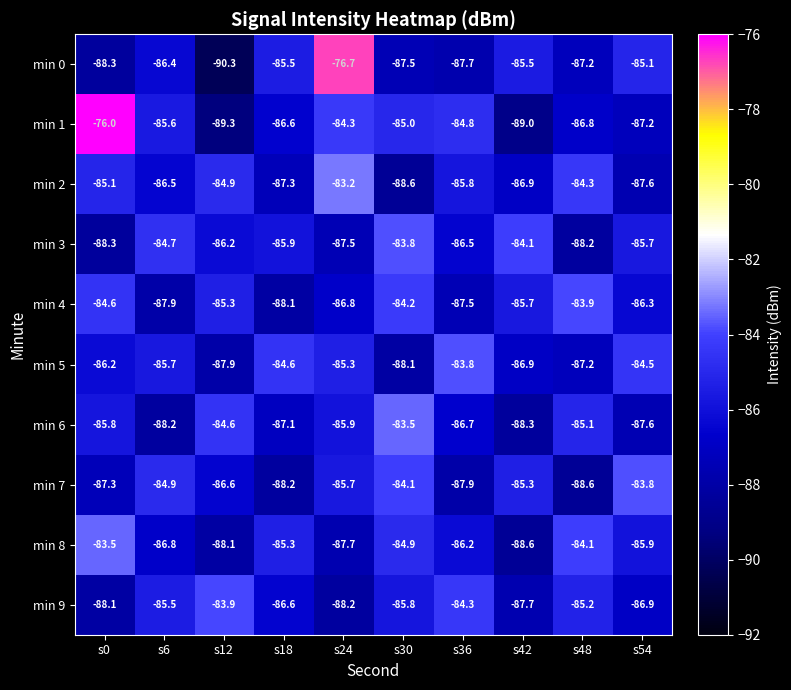

At s30, list the series in order from smallest to largest.

min 2, min 5, min 0, min 9, min 1, min 8, min 4, min 7, min 3, min 6